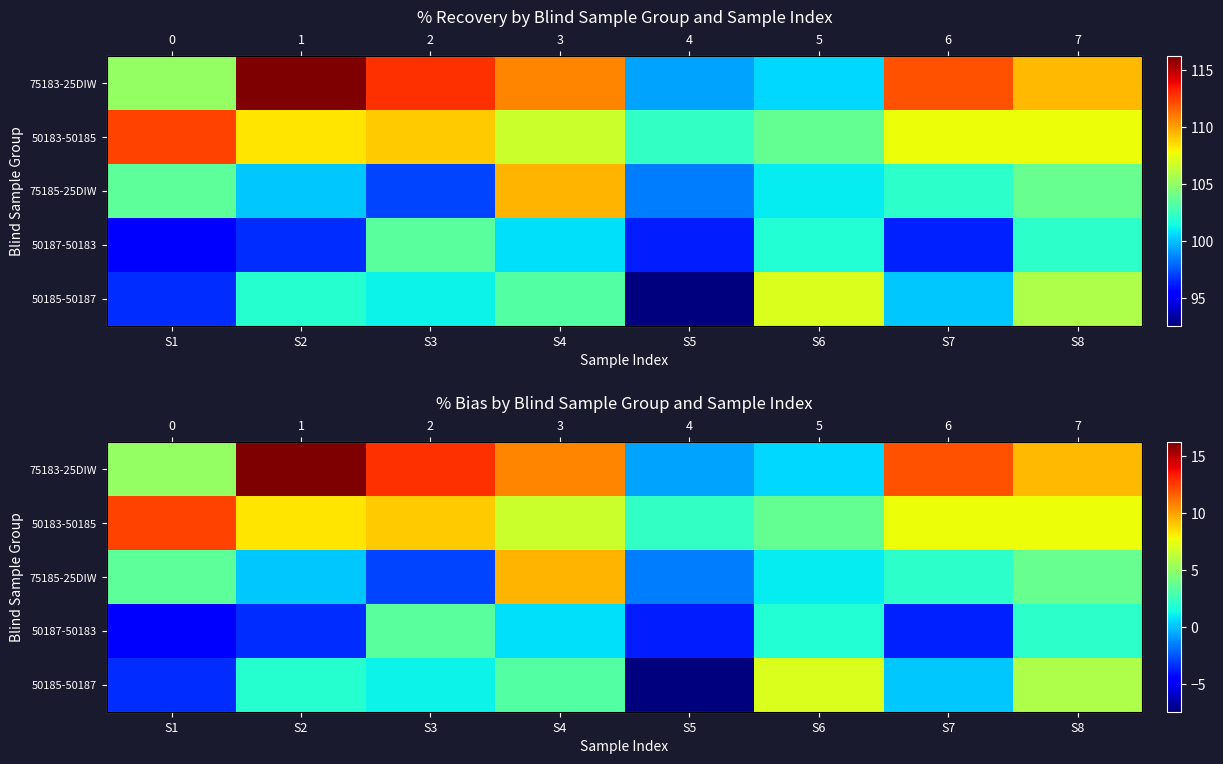

Is the value of 75185-25DIW at S5 greater than the value of 50185-50187 at S1?

Yes